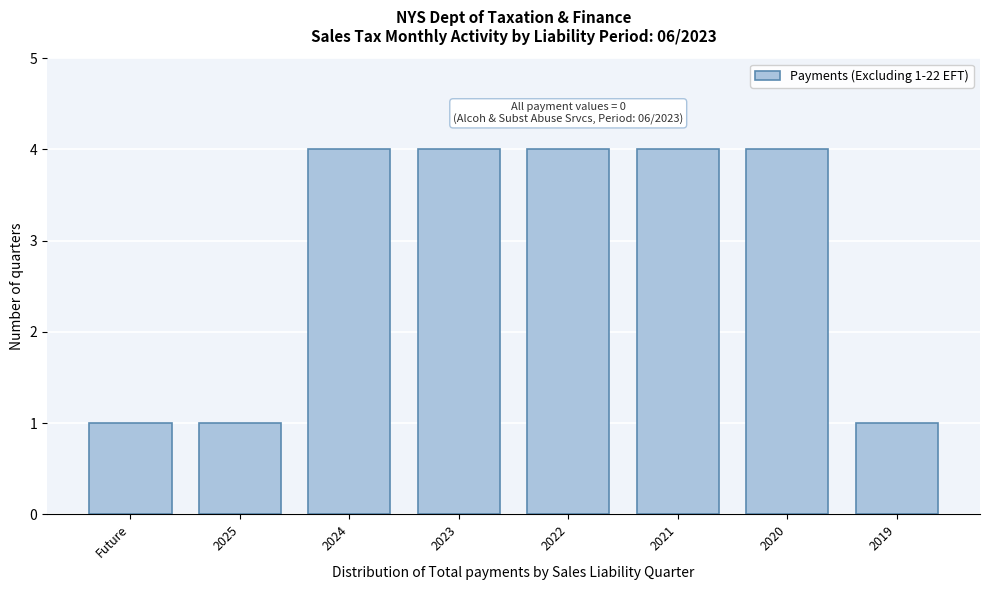

Reading left to right, extract all data points from this chart.

1	1	4	4	4	4	4	1